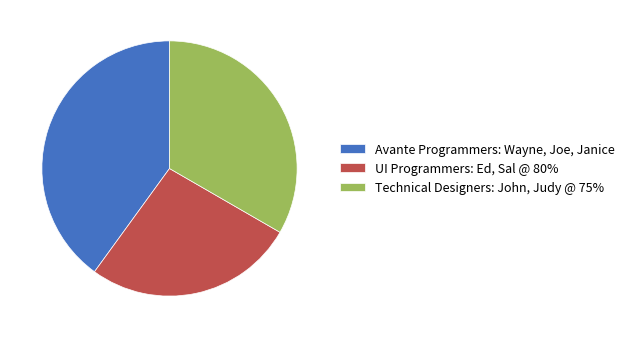

How many slices are in this pie chart?

3